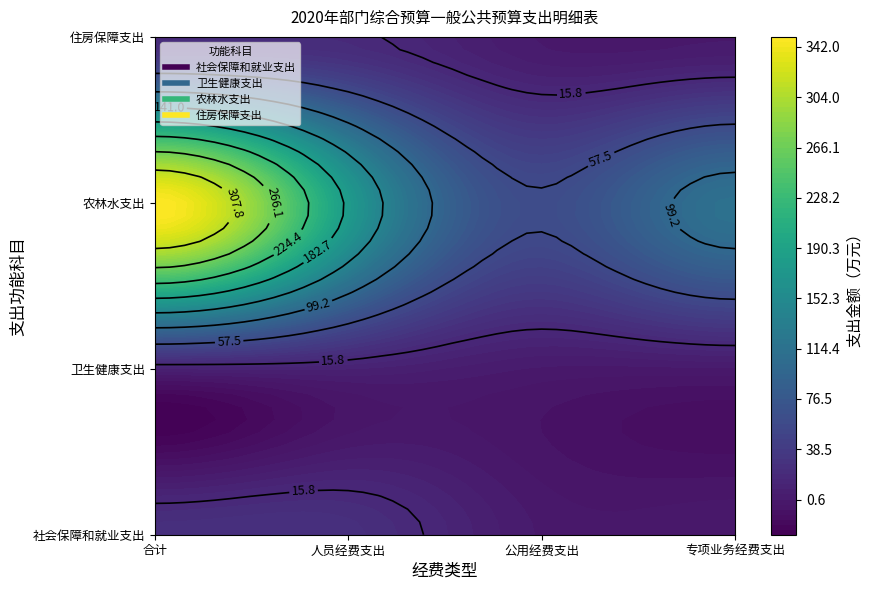

What is the sum of all 社会保障和就业支出 values?

50.0